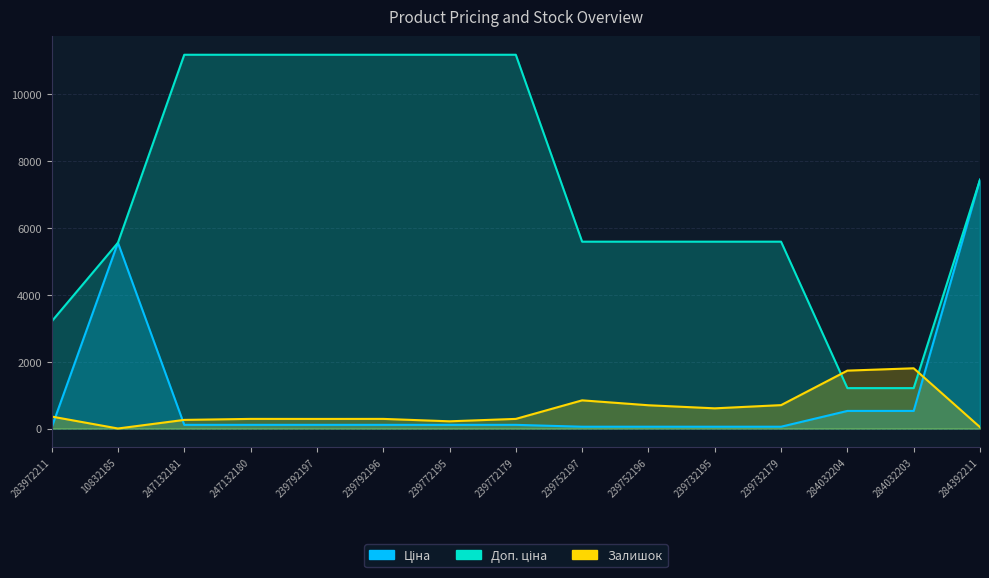

True or false: Ціна and Доп. ціна intersect in this chart.

False